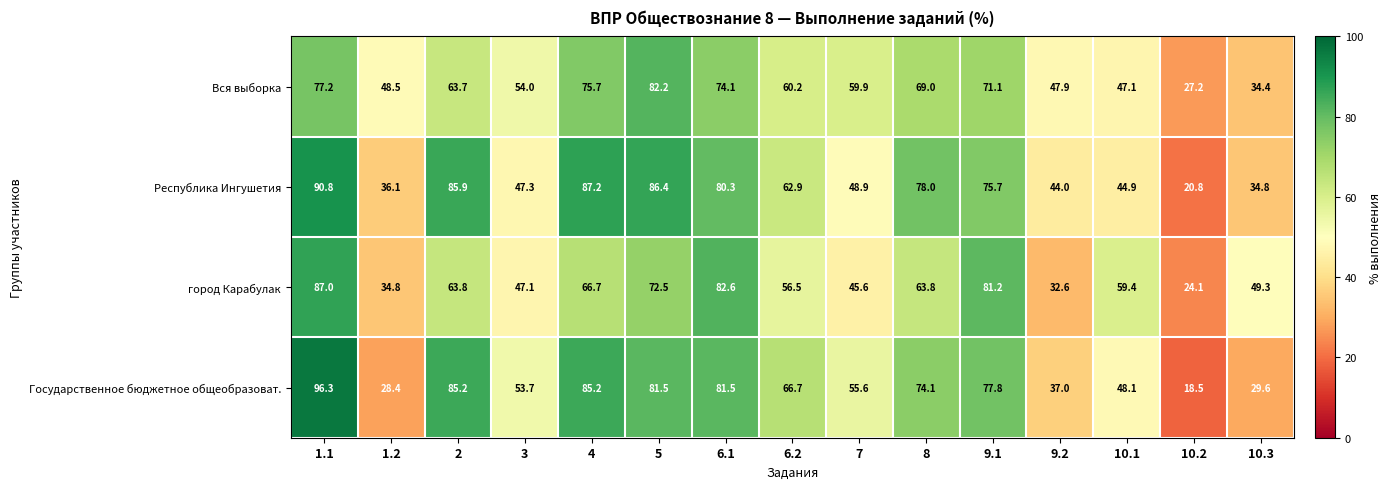

Which series has the widest spread of values?

Государственное бюджетное общеобразоват.